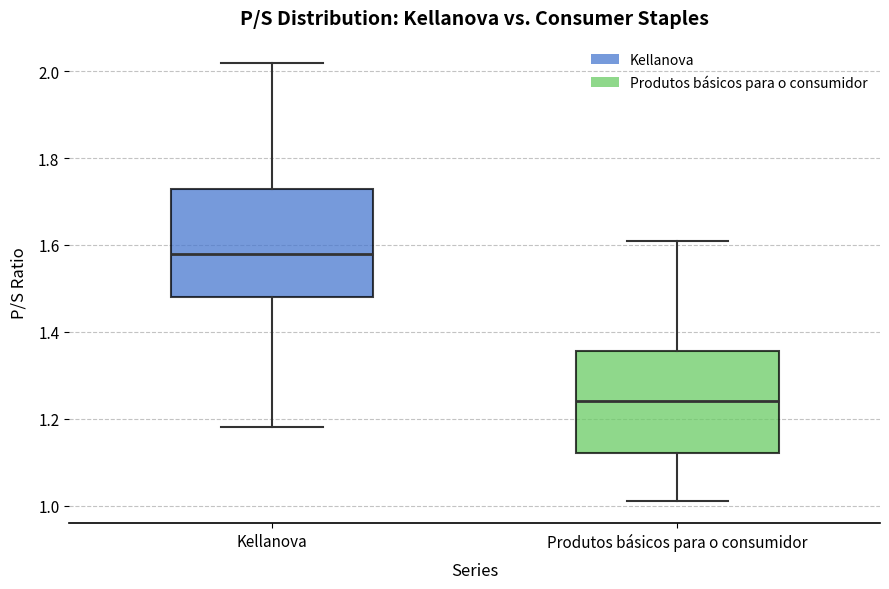

Reading left to right, transcribe this box plot: for each box, give where its median line is, the range the box spans, and where its two whiskers end, as read against the y-axis. The values are not printed on the chart, so give them approximately, as read against the axis.

Kellanova: median 1.58, box 1.48 to 1.74, whiskers 1.18 to 2.02
Produtos básicos para o consumidor: median 1.24, box 1.12 to 1.36, whiskers 1.02 to 1.62